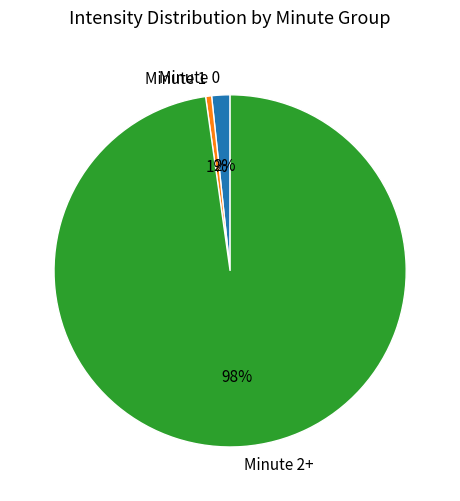

What percentage is the Minute 1 slice, to the nearest percent?

1%